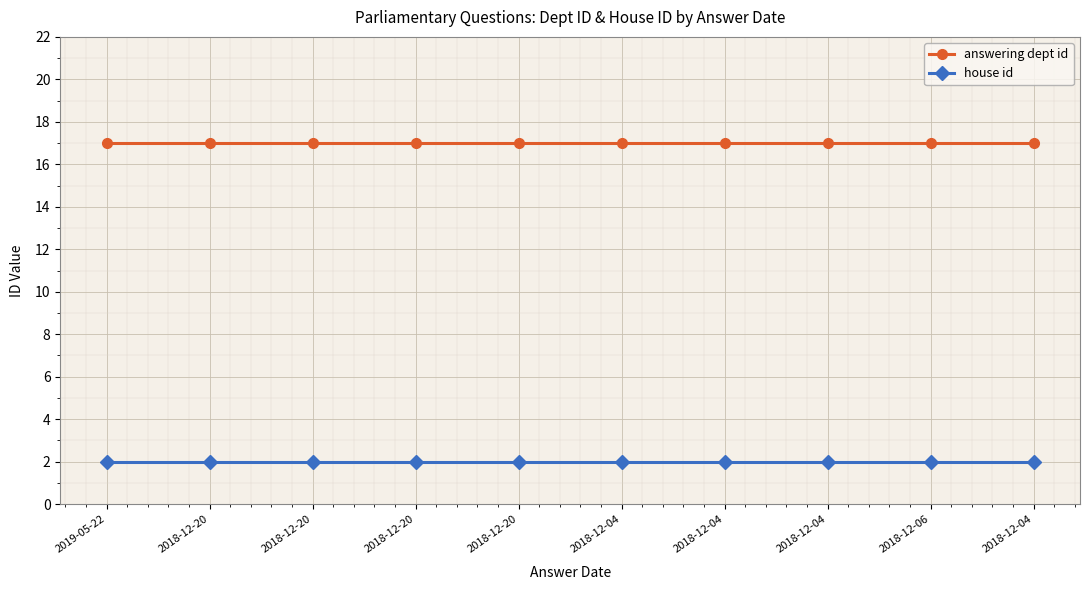

True or false: house id and answering dept id intersect in this chart.

False